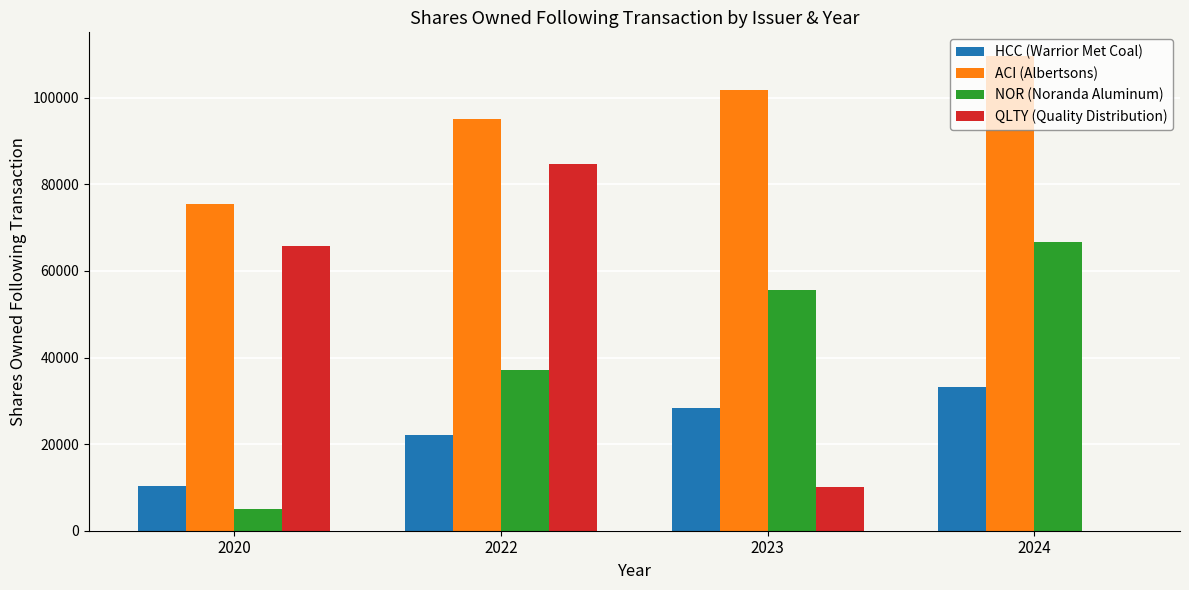

What is the sum of the HCC (Warrior Met Coal) values at 2020 and 2024?

43488